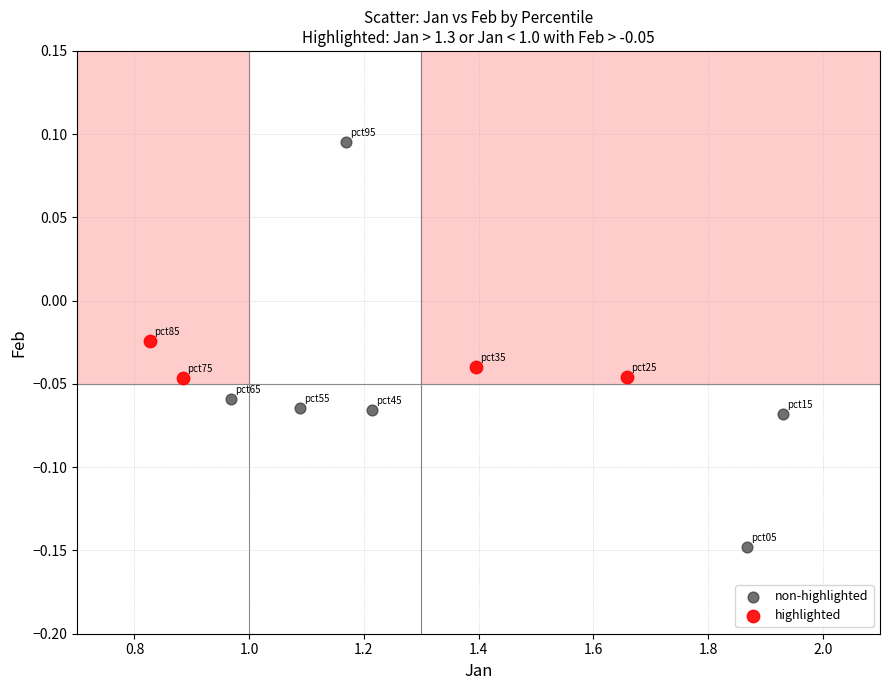

What are all the series names shown in the legend?

non-highlighted, highlighted